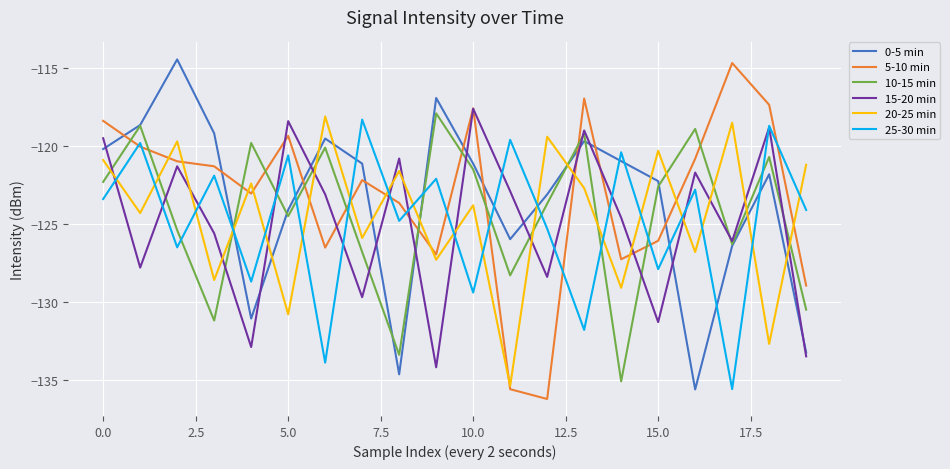

What is the highest value of the 5-10 min series?

-114.7